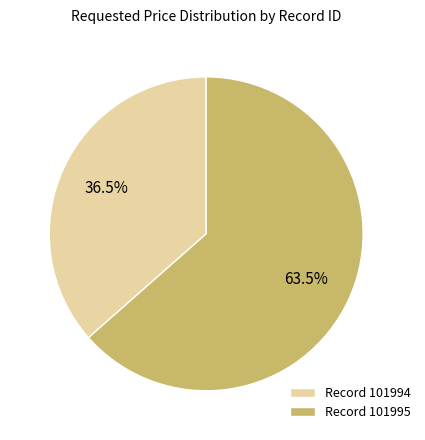

Which category has the biggest portion of the pie?

Record 101995